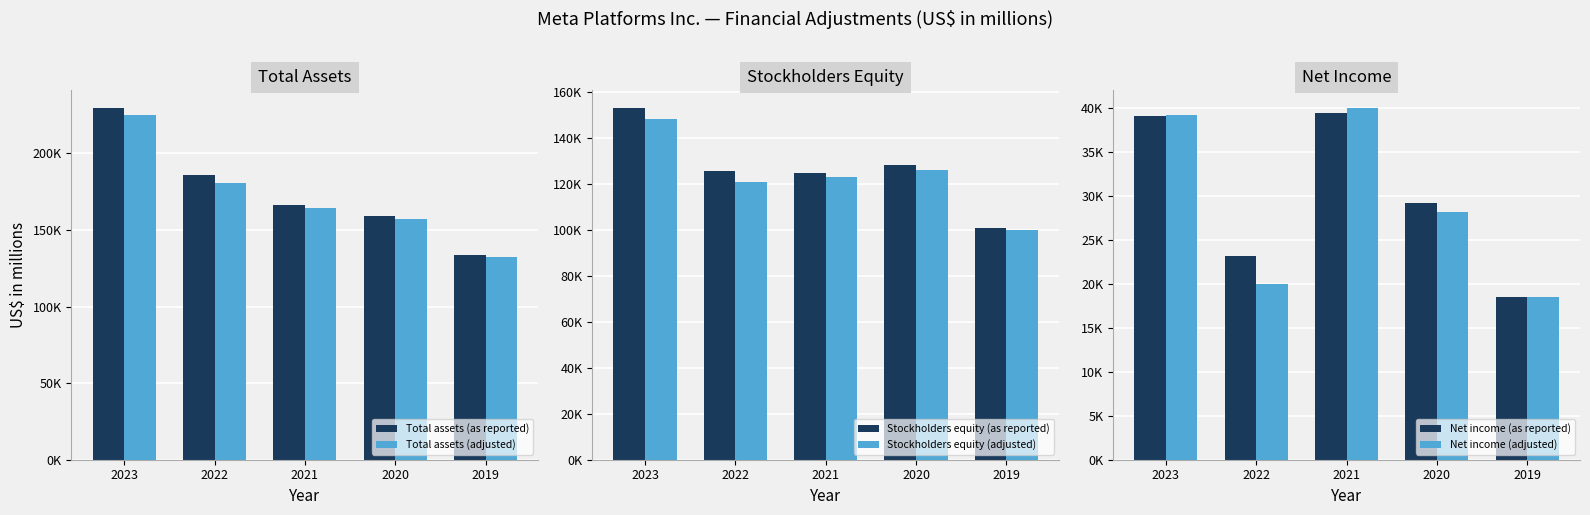

List the labels in order of Stockholders equity (as reported) value, largest first.

2023, 2020, 2022, 2021, 2019